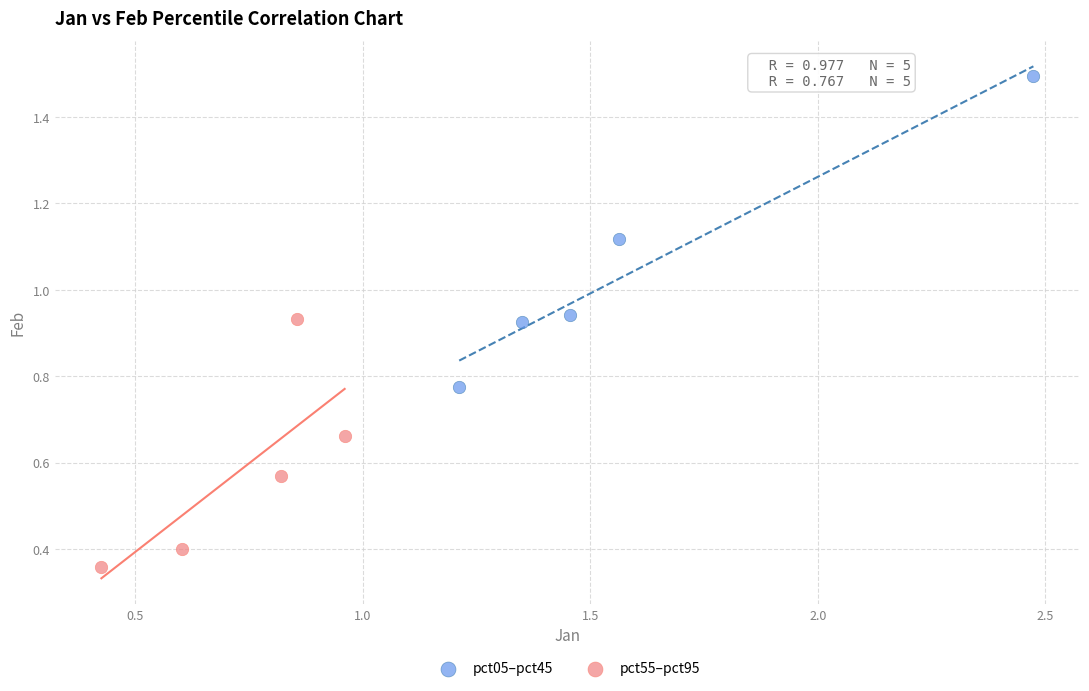

Which series contains the lowest Y value?

pct55–pct95